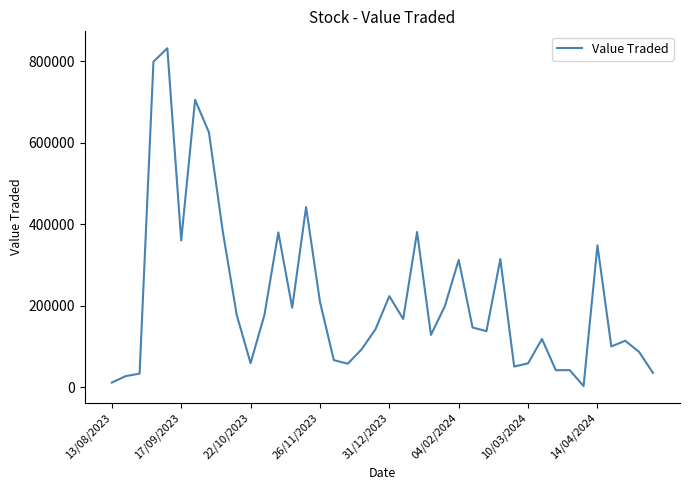

What is the difference between the maximum and minimum values?

829414